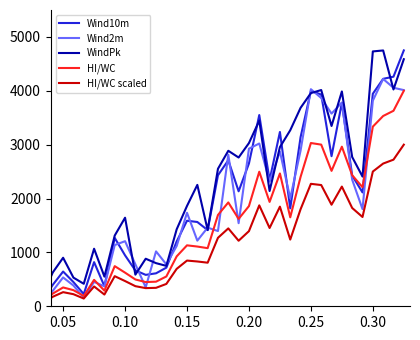

Does the chart have visible grid lines?

No